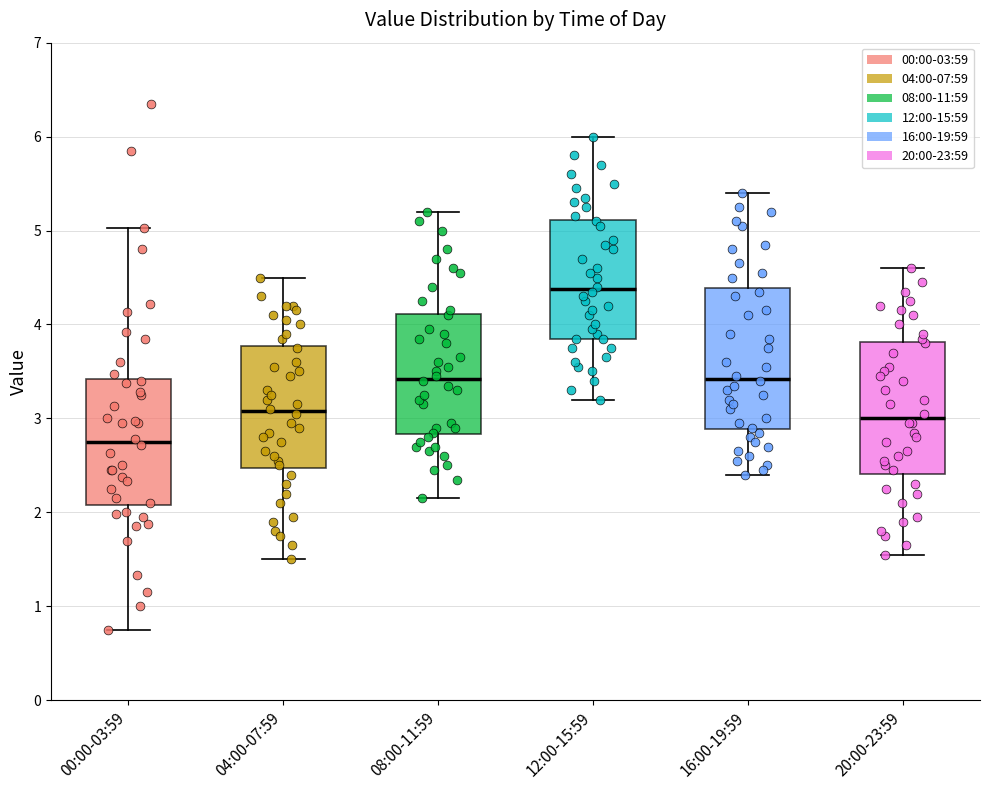

Reading left to right, transcribe this box plot: for each box, give where its median line is, the range the box spans, and where its two whiskers end, as read against the y-axis. The values are not printed on the chart, so give them approximately, as read against the axis.

00:00-03:59: median 2.8, box 2.1 to 3.4, whiskers 0.8 to 5.0
04:00-07:59: median 3.1, box 2.5 to 3.8, whiskers 1.5 to 4.5
08:00-11:59: median 3.4, box 2.8 to 4.1, whiskers 2.2 to 5.2
12:00-15:59: median 4.4, box 3.9 to 5.1, whiskers 3.2 to 6.0
16:00-19:59: median 3.4, box 2.9 to 4.4, whiskers 2.4 to 5.4
20:00-23:59: median 3.0, box 2.4 to 3.8, whiskers 1.6 to 4.6